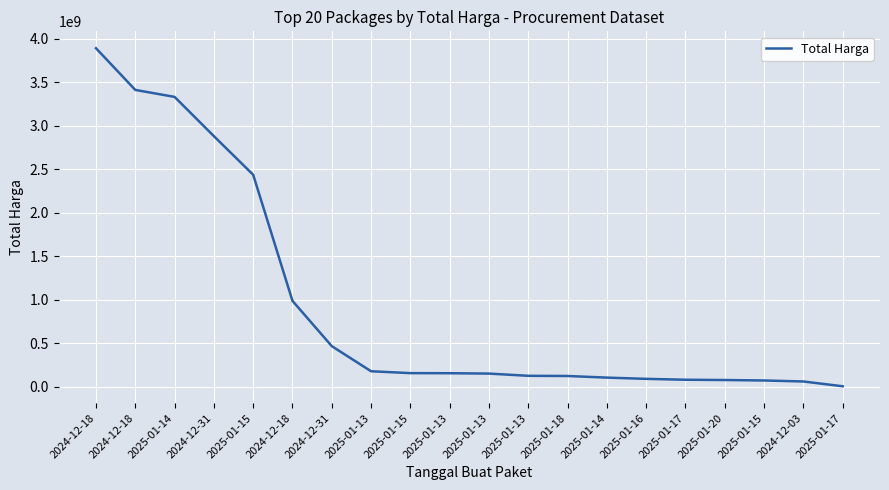

The chart shows a value of 737100497 at 2024-12-31. True or false?

False